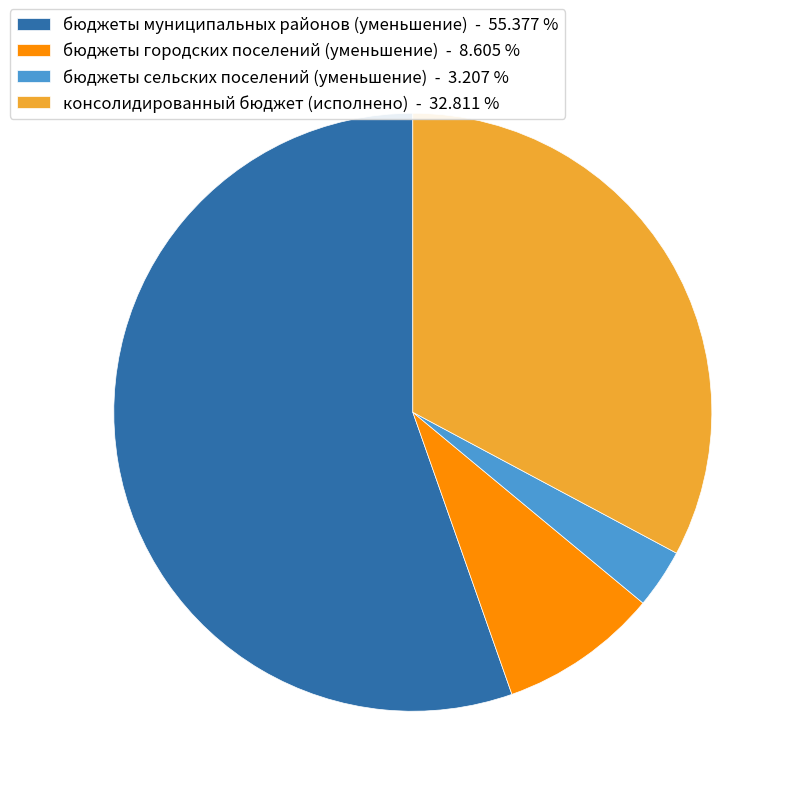

Which category has the biggest portion of the pie?

бюджеты муниципальных районов (уменьшение)